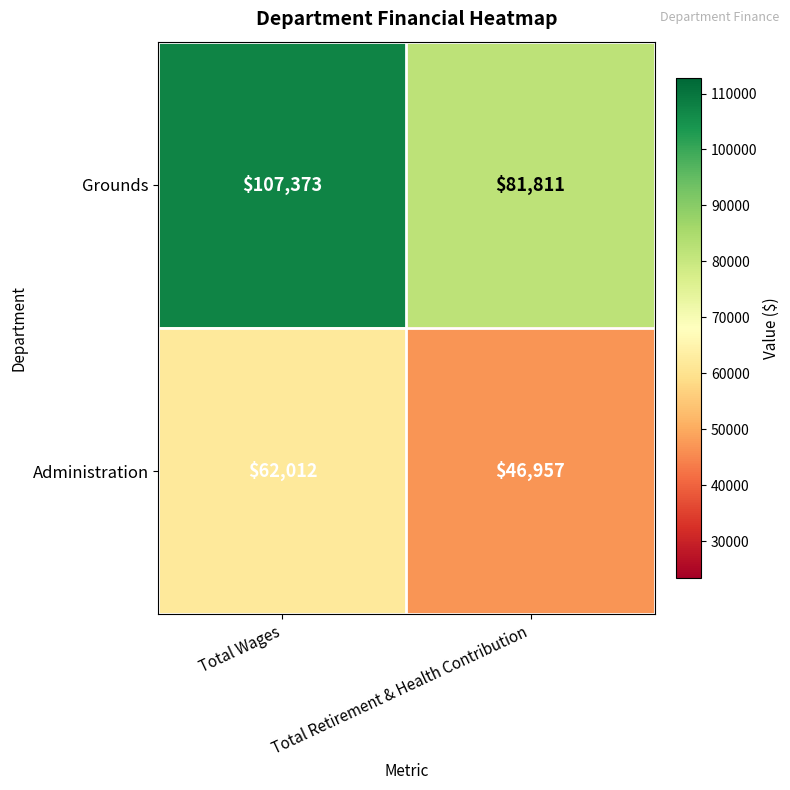

What is the average value of the Grounds series?

94592